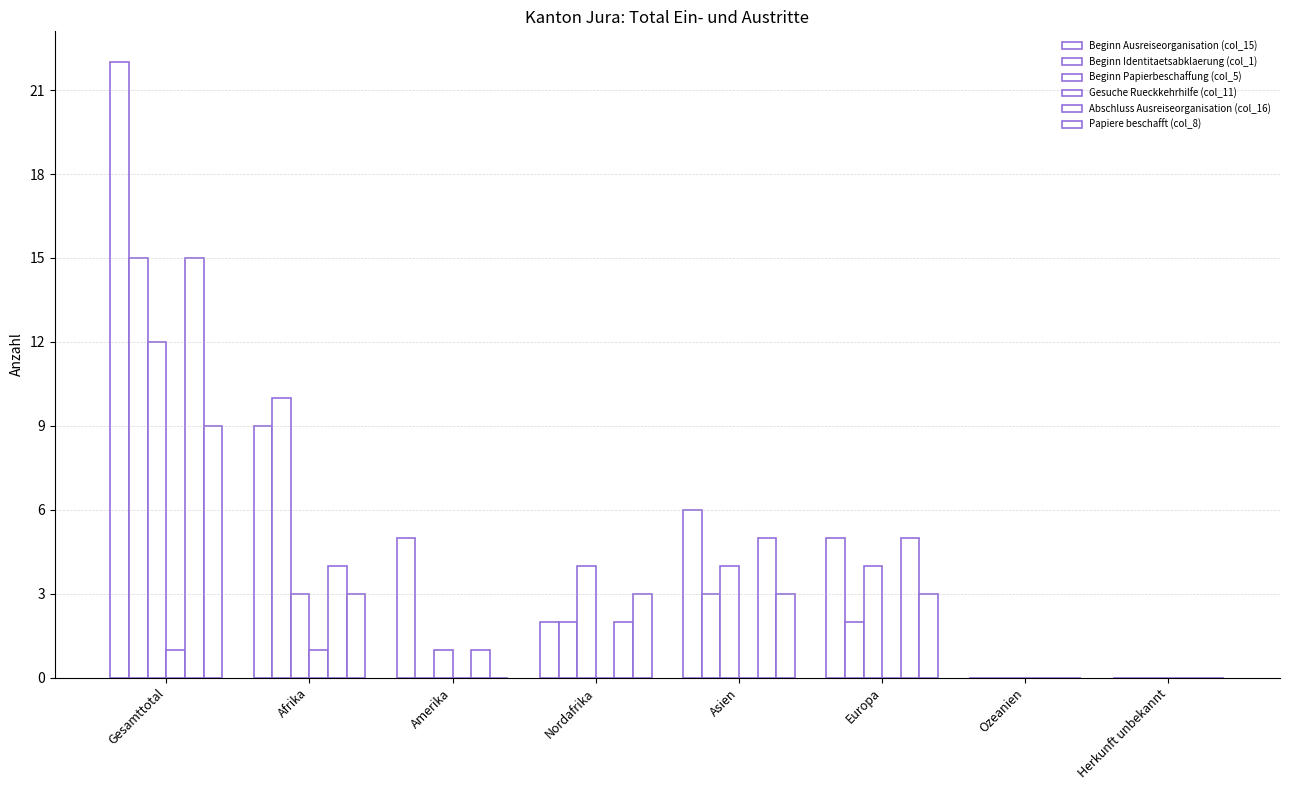

Rank the categories by Gesuche Rueckkehrhilfe (col_11) value from highest to lowest.

Gesamttotal, Afrika, Amerika, Nordafrika, Asien, Europa, Ozeanien, Herkunft unbekannt